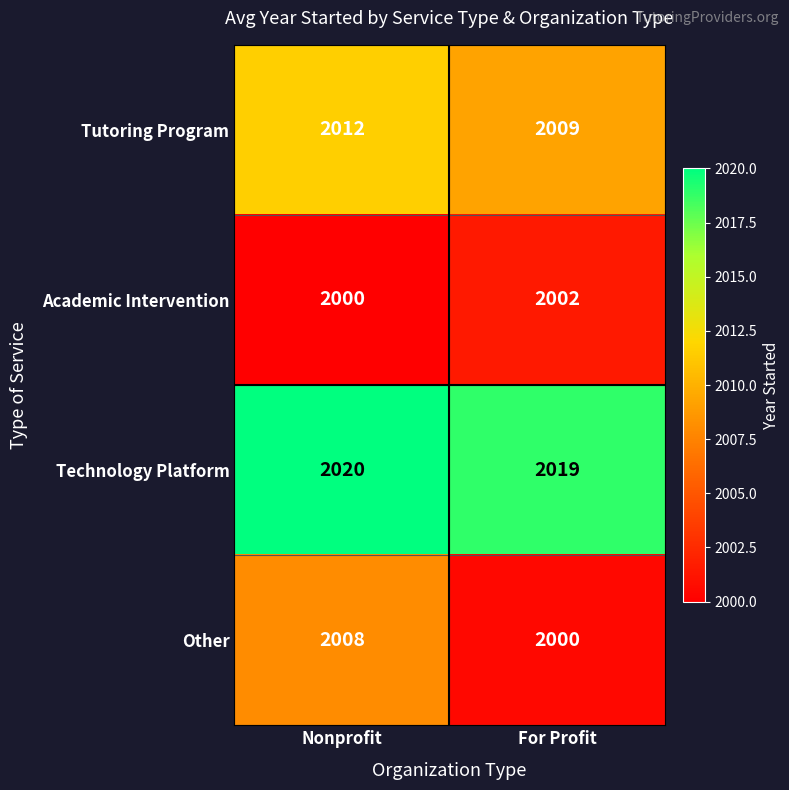

Which series has the largest total across all categories?

Technology Platform